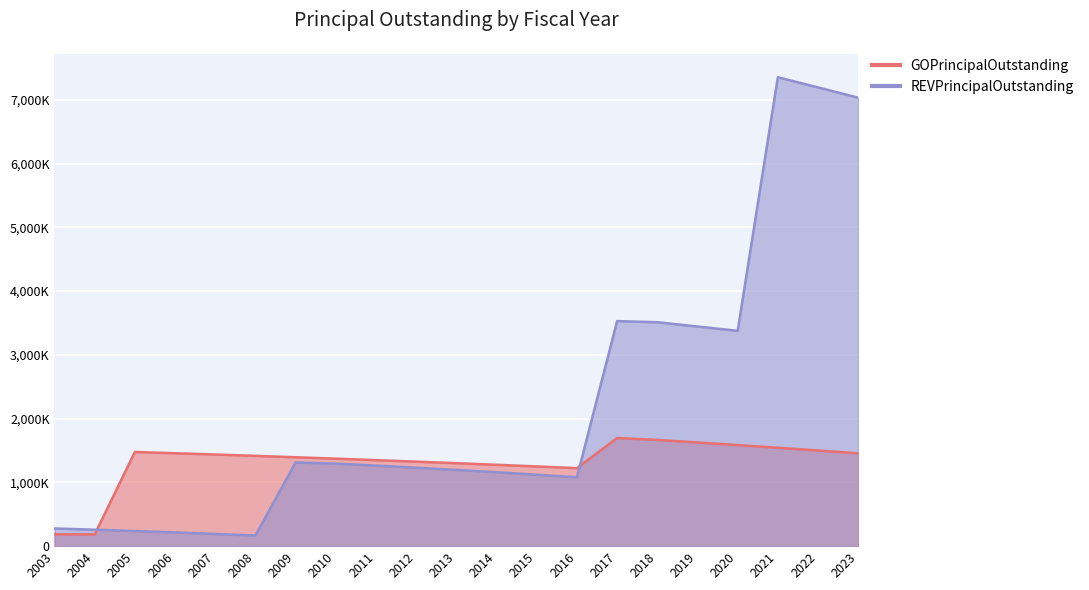

What is the difference between the highest and lowest values at 2015?

130000